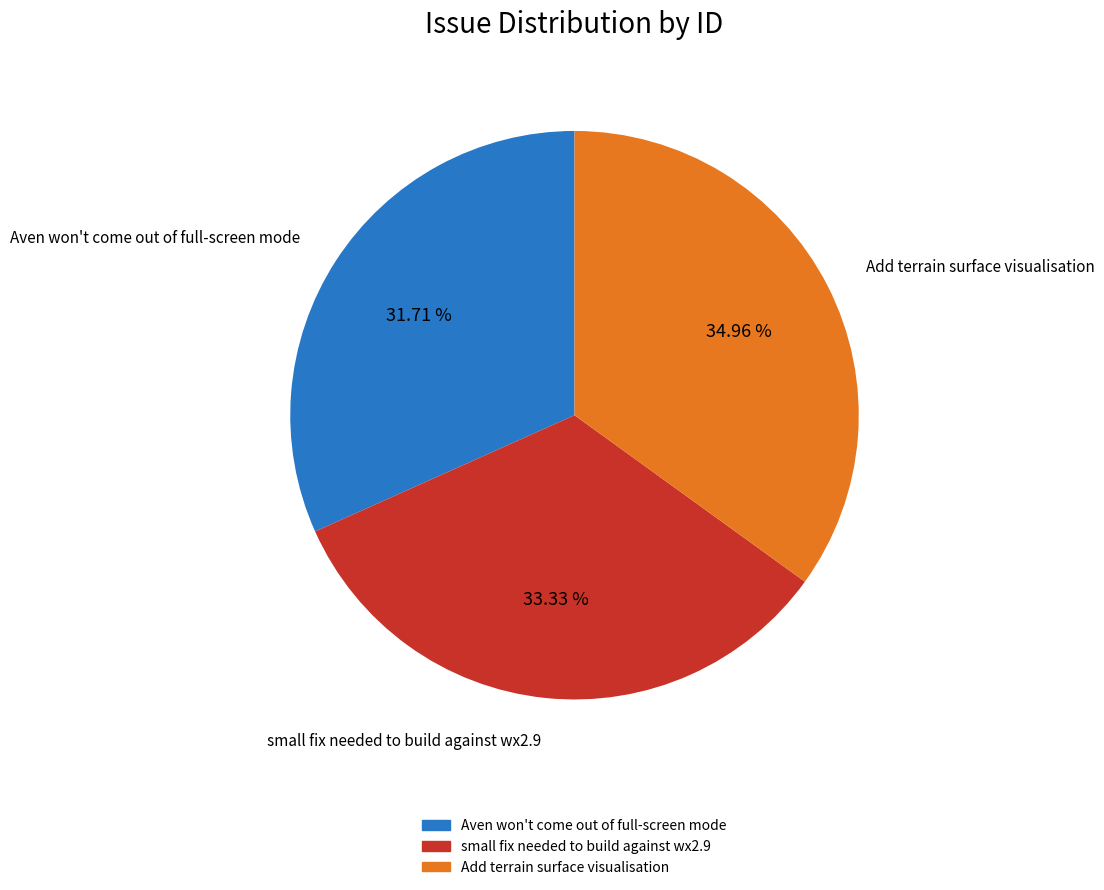

What is the ratio of the value at small fix needed to build against wx2.9 to the value at Add terrain surface visualisation?

1.0